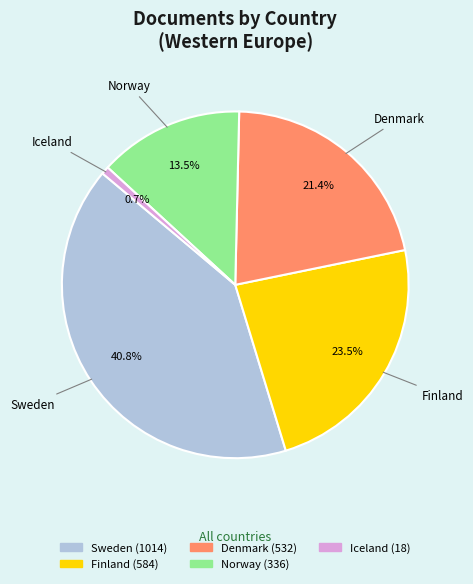

How much of the chart is everything except Finland?

76.5%